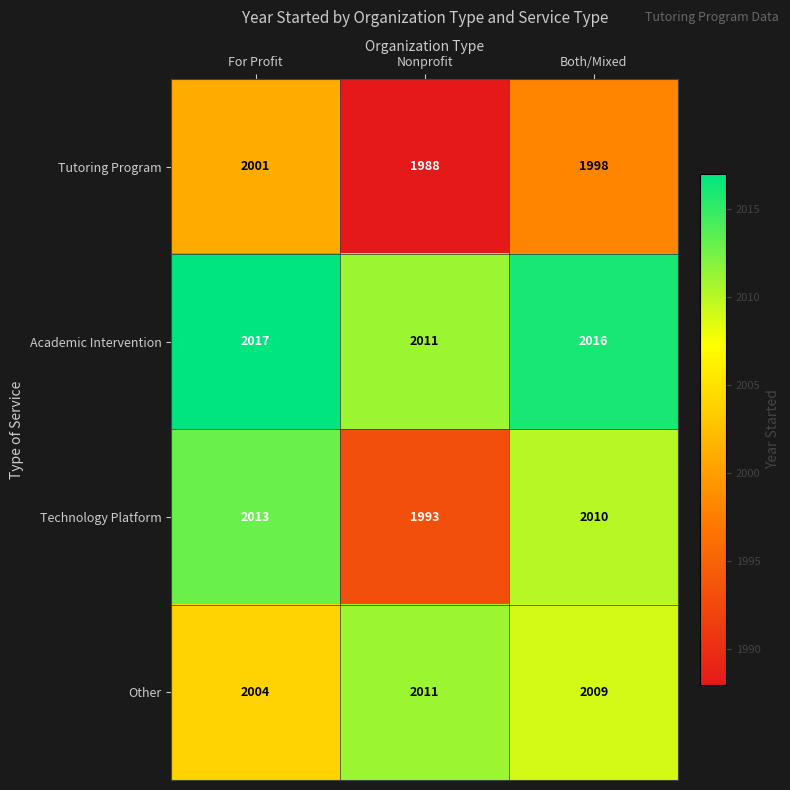

At how many categories does at least one series exceed 1997?

3